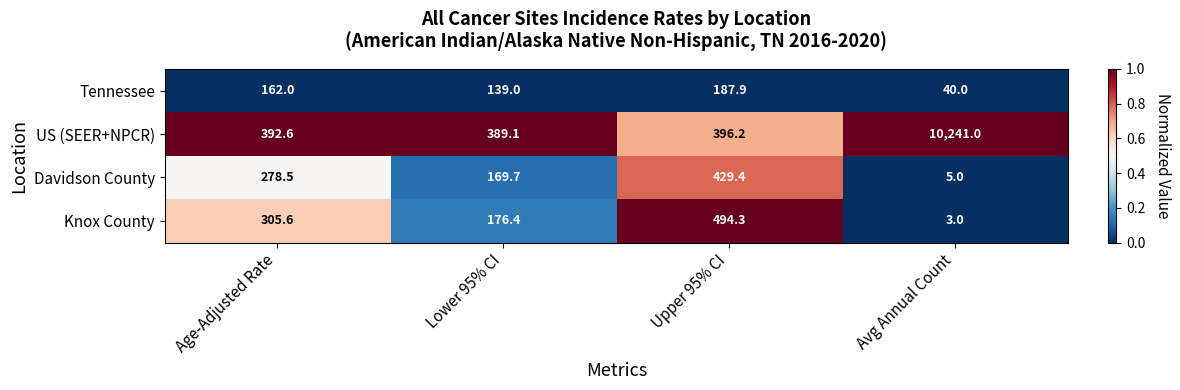

At which category is the sum across all series the highest?

Avg Annual Count